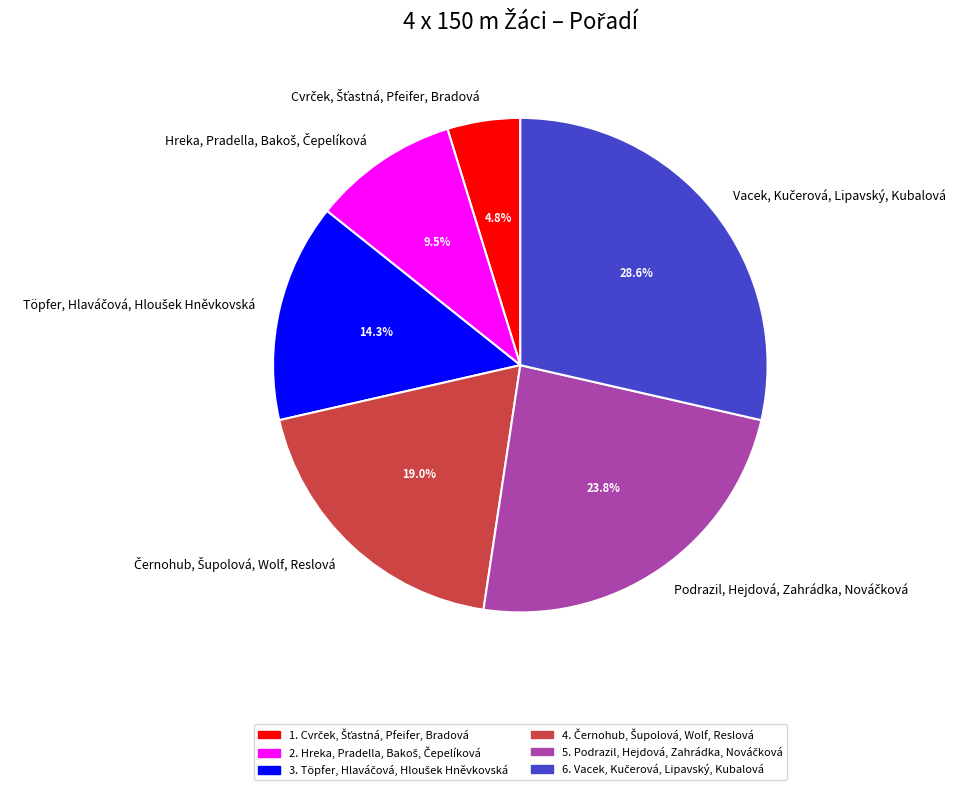

Is there any slice that represents more than half of the pie?

No